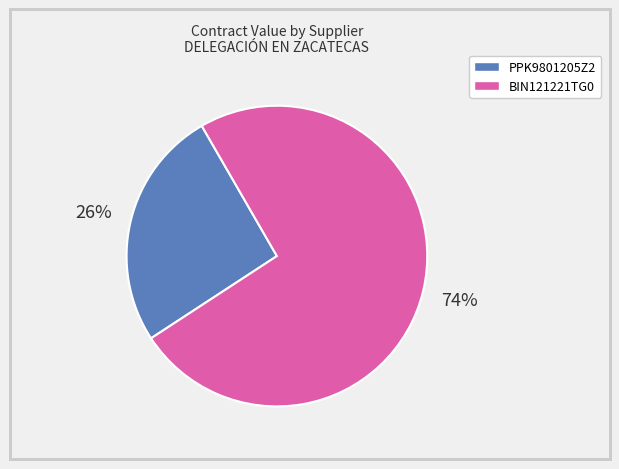

To the nearest percent, what is the difference between the largest and smallest slice percentages?

48%